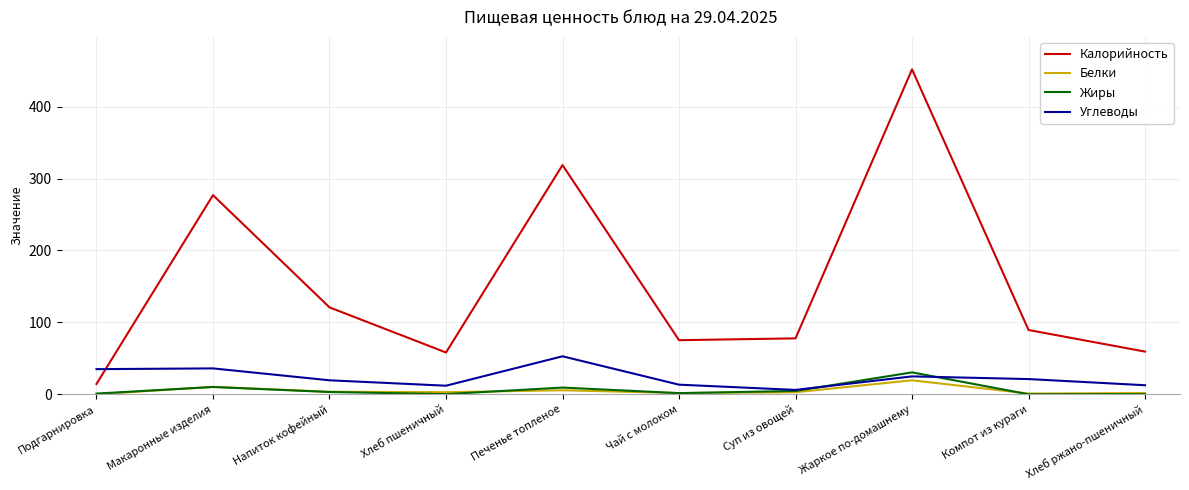

True or false: Калорийность and Белки intersect in this chart.

False